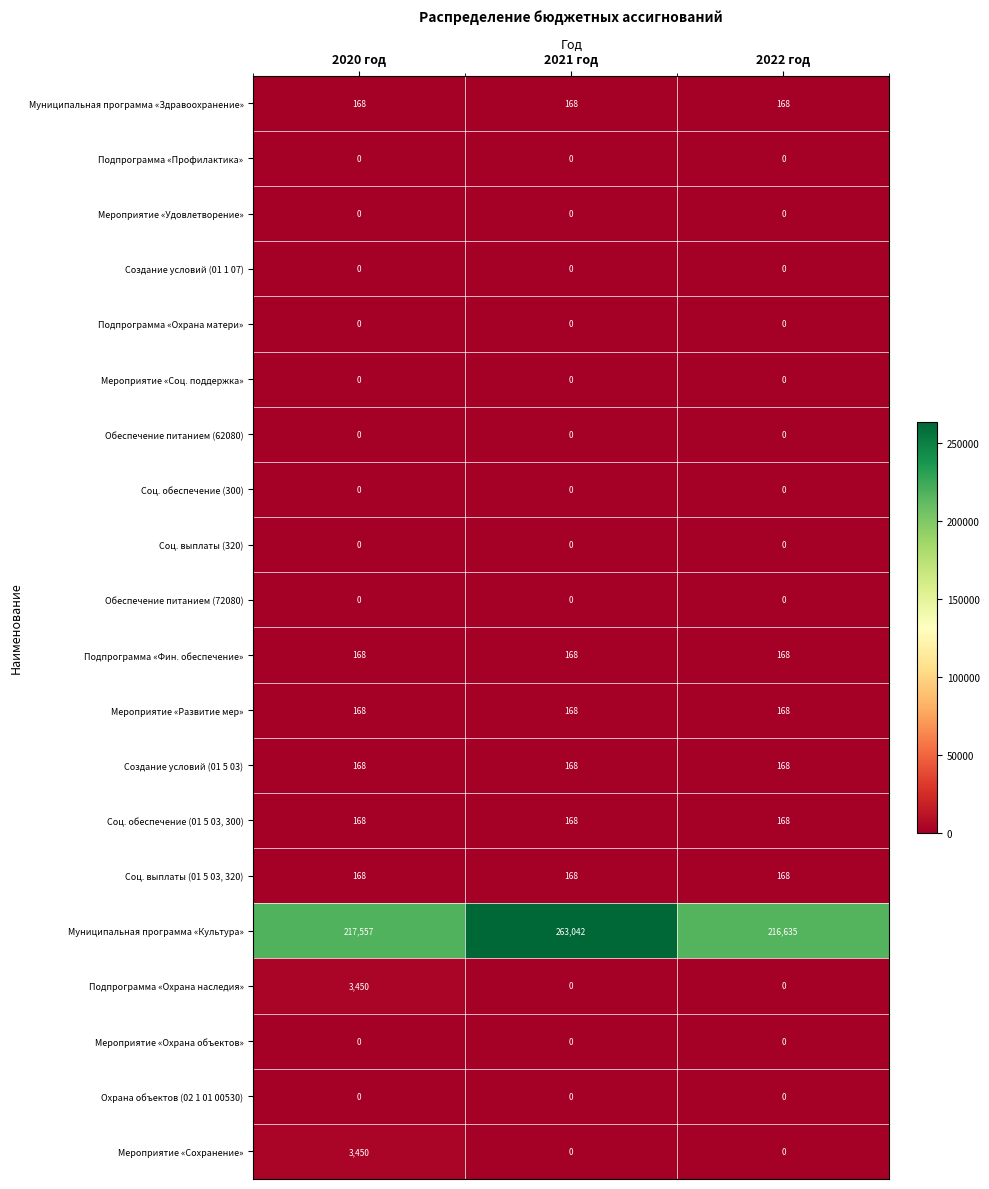

What is the maximum value shown in the chart?

263042